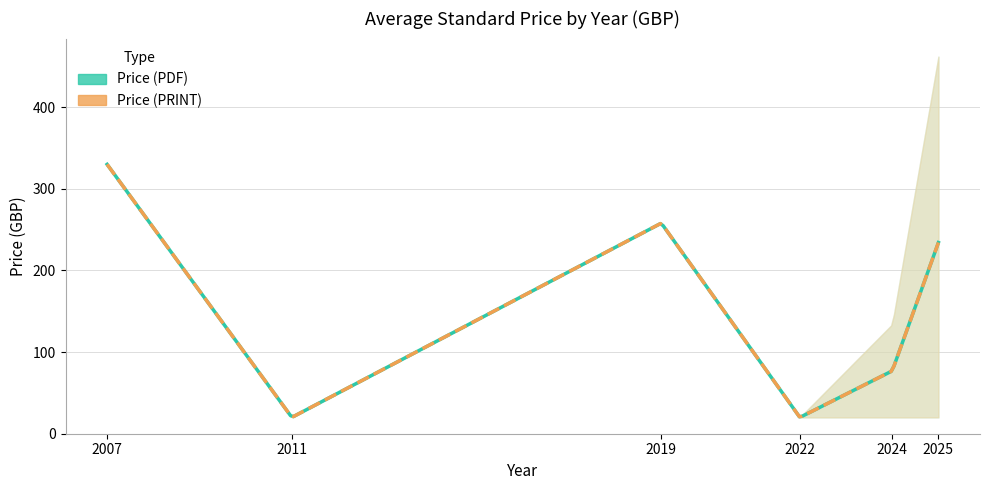

Does the chart display data point markers on the line(s)?

No